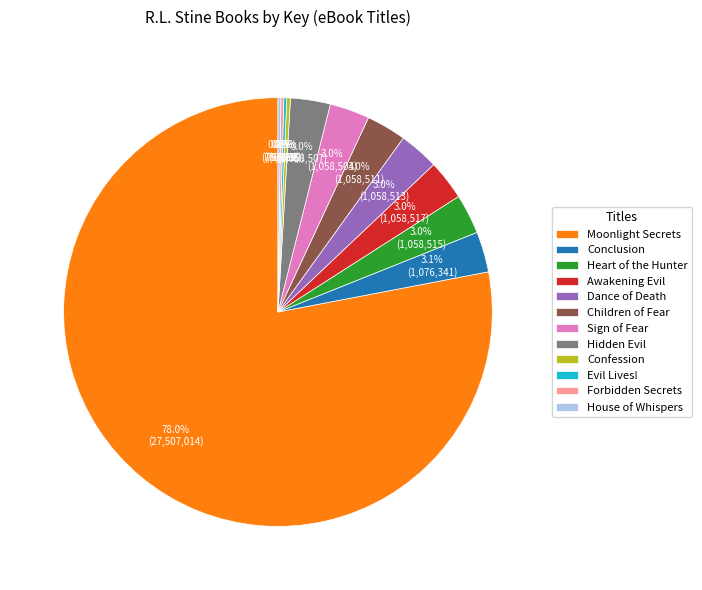

Which has a higher value, Children of Fear or Moonlight Secrets?

Moonlight Secrets